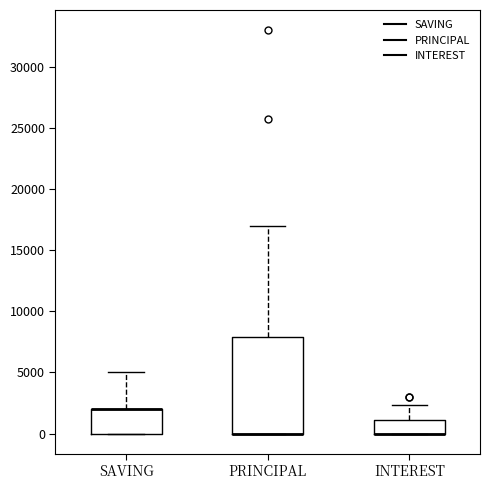

Where does the upper whisker of the box for SAVING end on the y-axis? The values are not printed on the chart, so give them approximately, as read against the axis.

5000